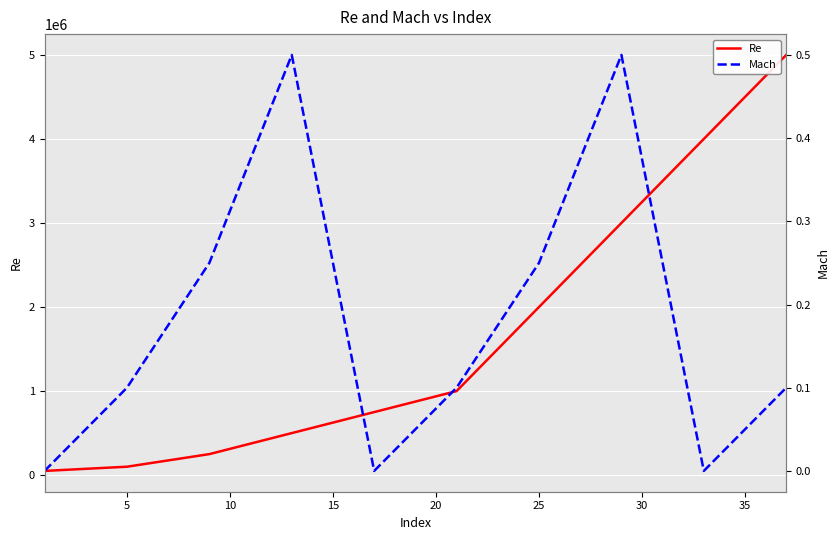

How many distinct data groups are displayed?

2